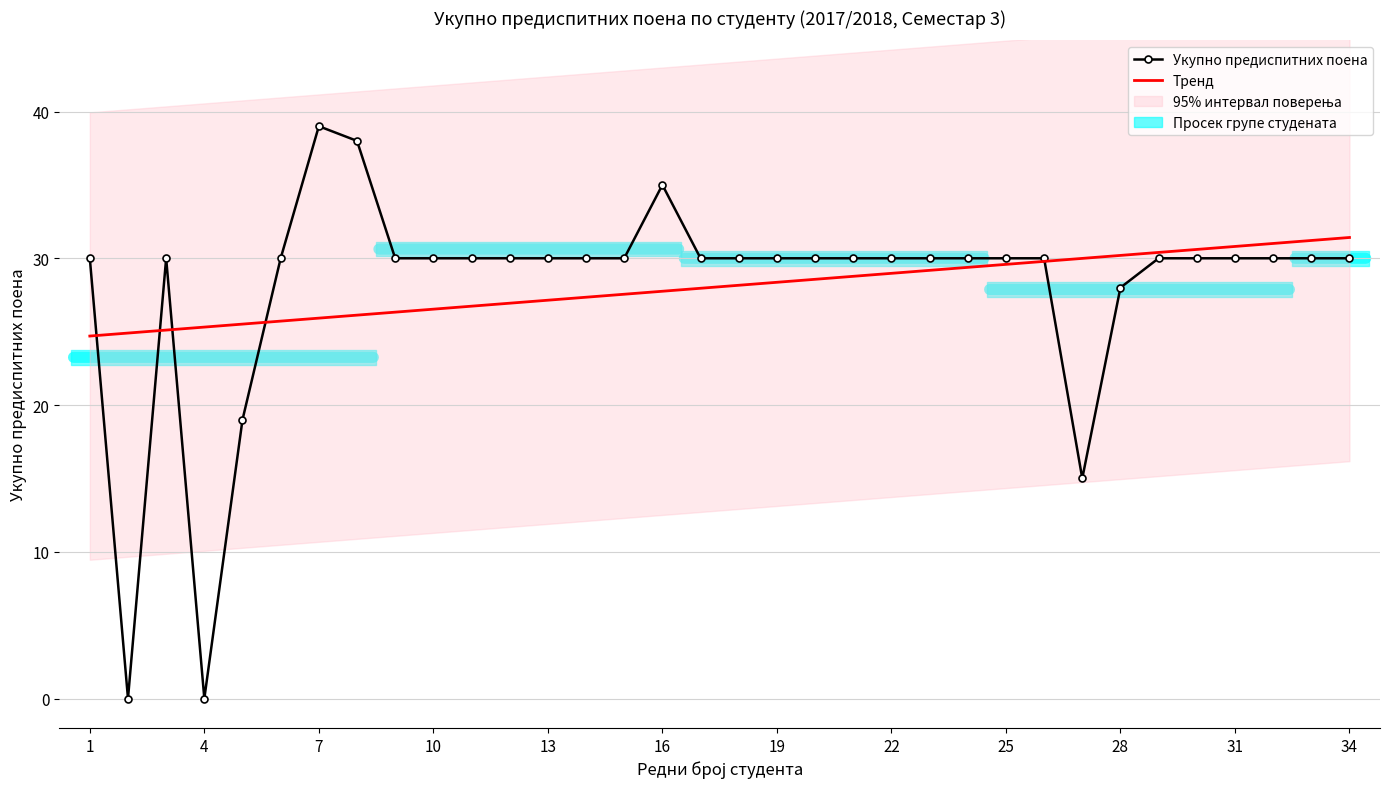

How many lines are shown in the chart?

2